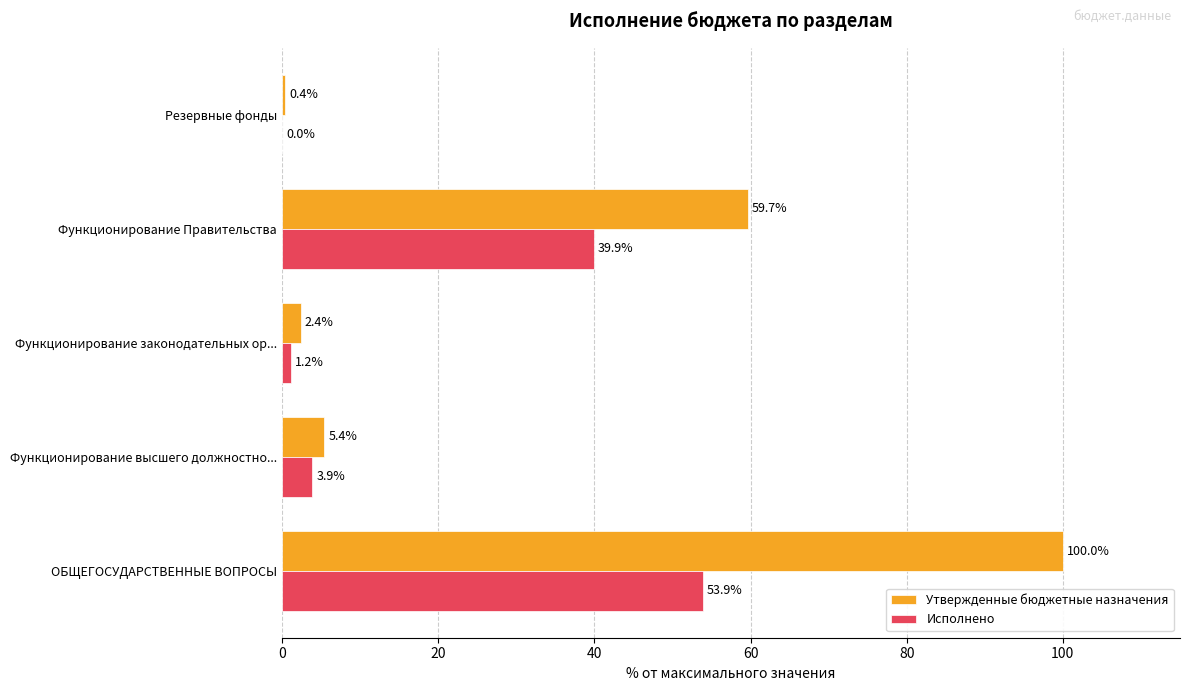

At which label is Утвержденные бюджетные назначения closest to 50?

Функционирование Правительства